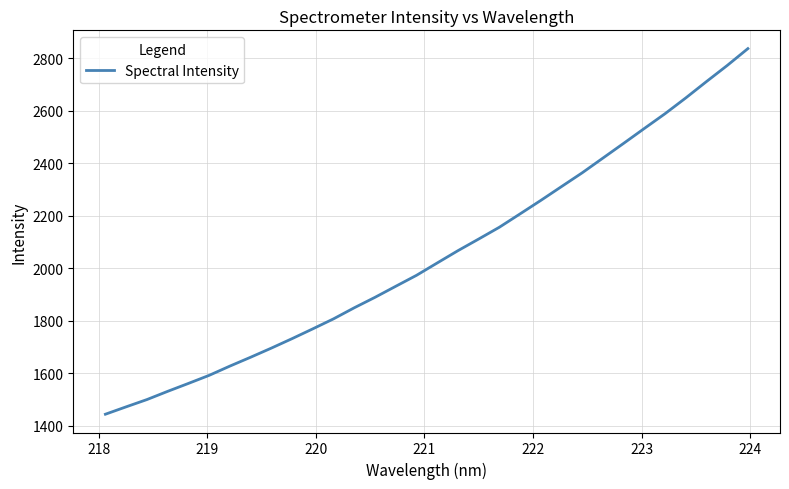

What is the greatest value displayed?

2835.8